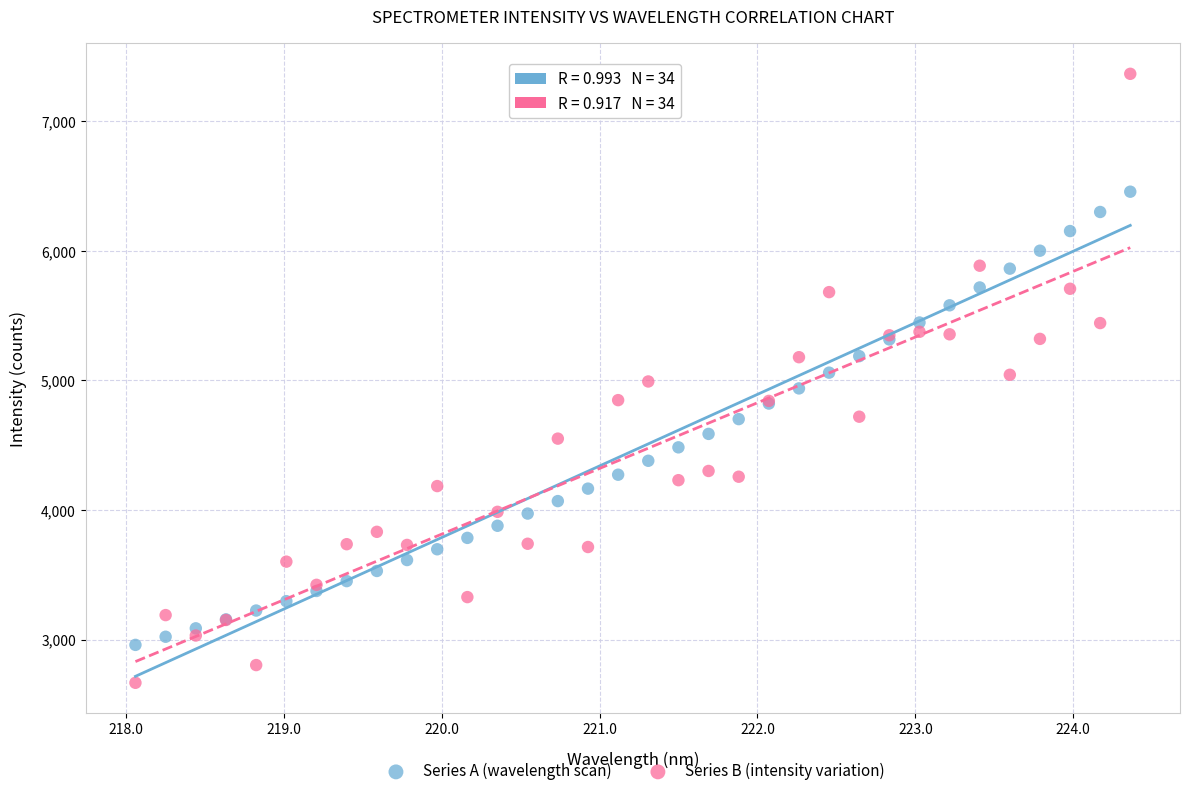

What are all the series names shown in the legend?

Series A (wavelength scan), Series B (intensity variation)